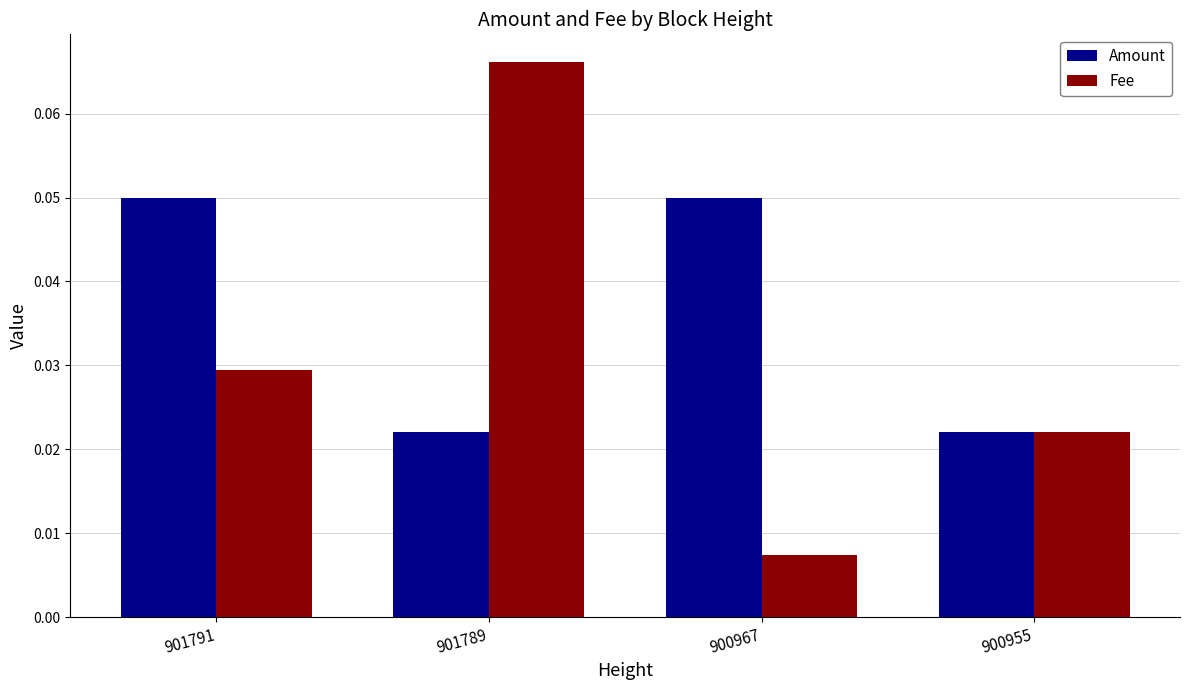

True or false: Fee has a value of 0.0 at 901789.

False